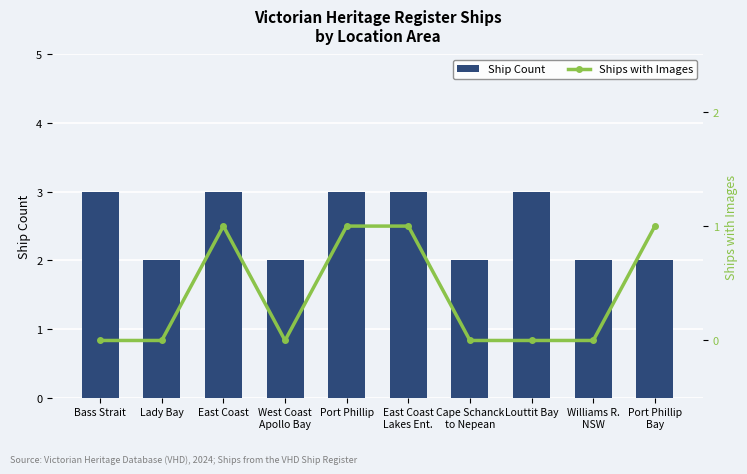

What is the minimum value for Ship Count?

2